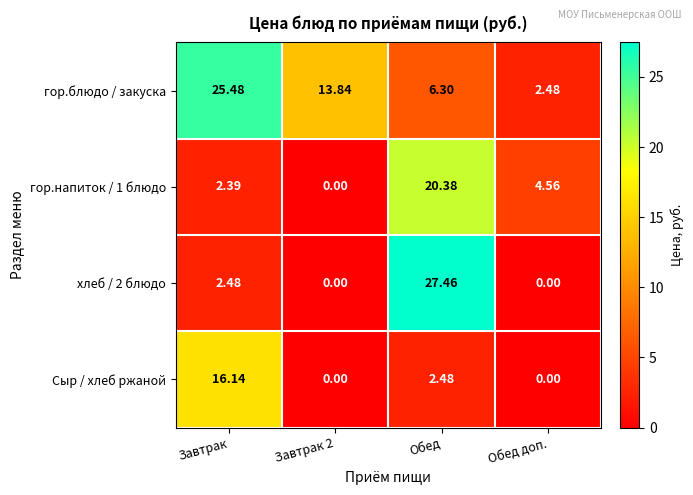

Between Завтрак and Обед доп., which series saw the biggest shift?

гор.блюдо / закуска